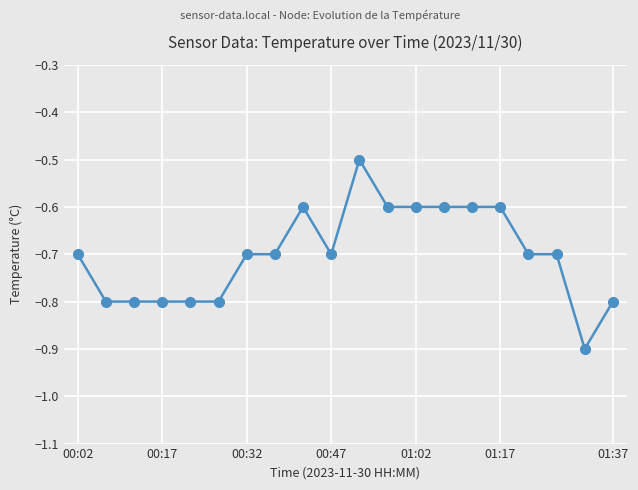

What is the value of the 12th point from the left?

-0.6